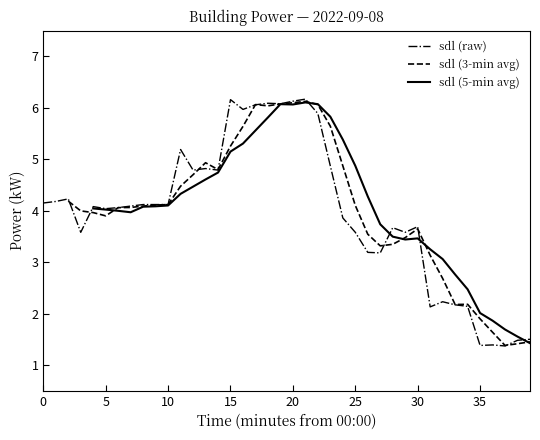

Which has a higher value, 00:26 or 00:08?

00:08